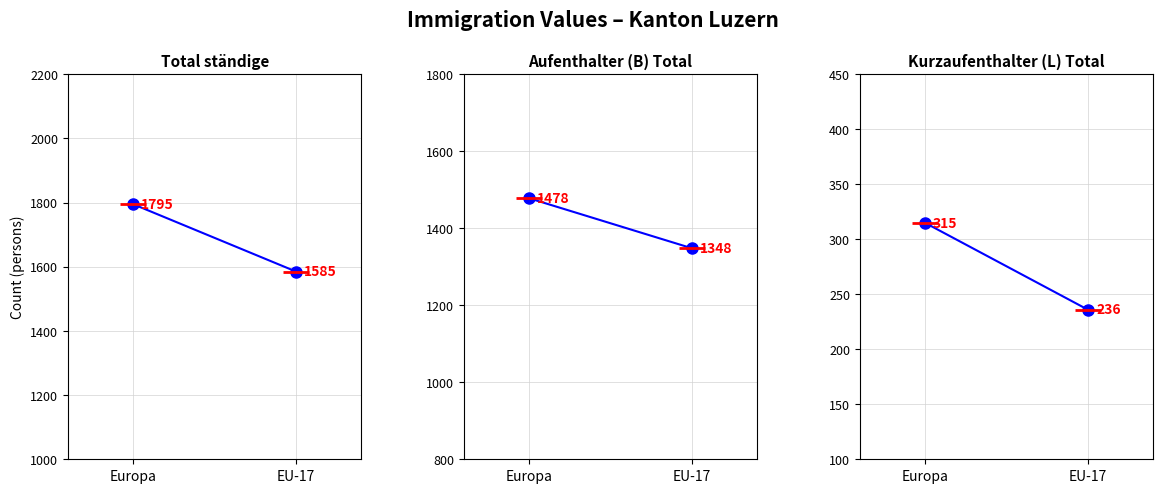

How many lines are shown in the chart?

3